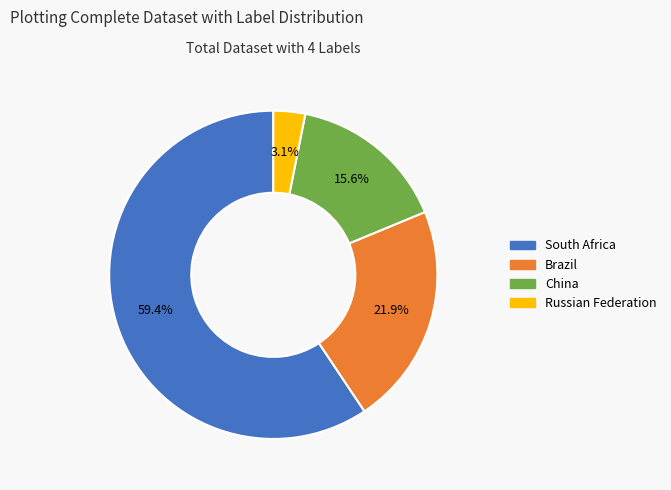

To the nearest percent, what is the difference between the largest and smallest slice percentages?

56%